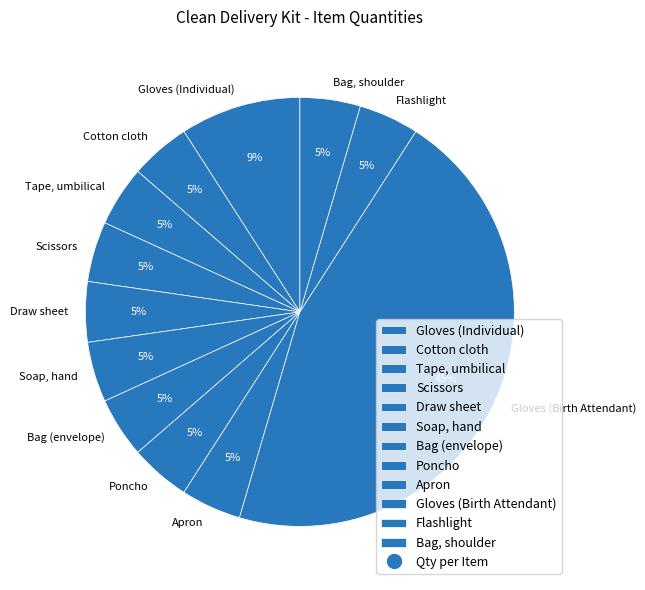

True or false: Poncho accounts for 5% of the total.

True